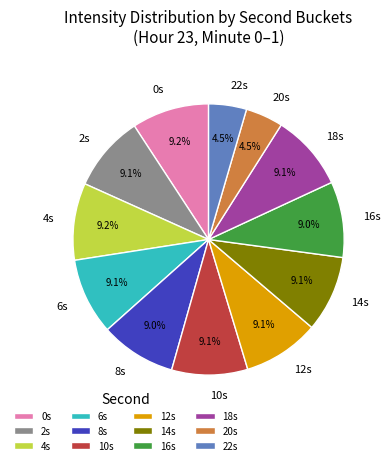

Does 8s account for over 50% of the chart?

No